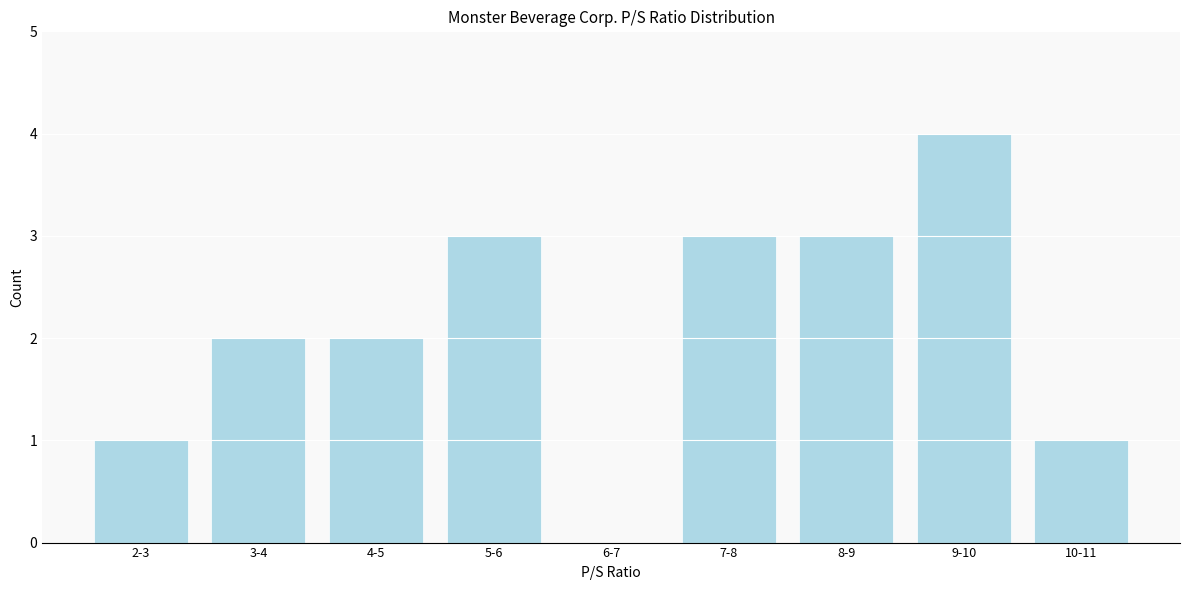

Reading left to right, extract all data points from this chart.

2-3=1	3-4=2	4-5=2	5-6=3	6-7=0	7-8=3	8-9=3	9-10=4	10-11=1